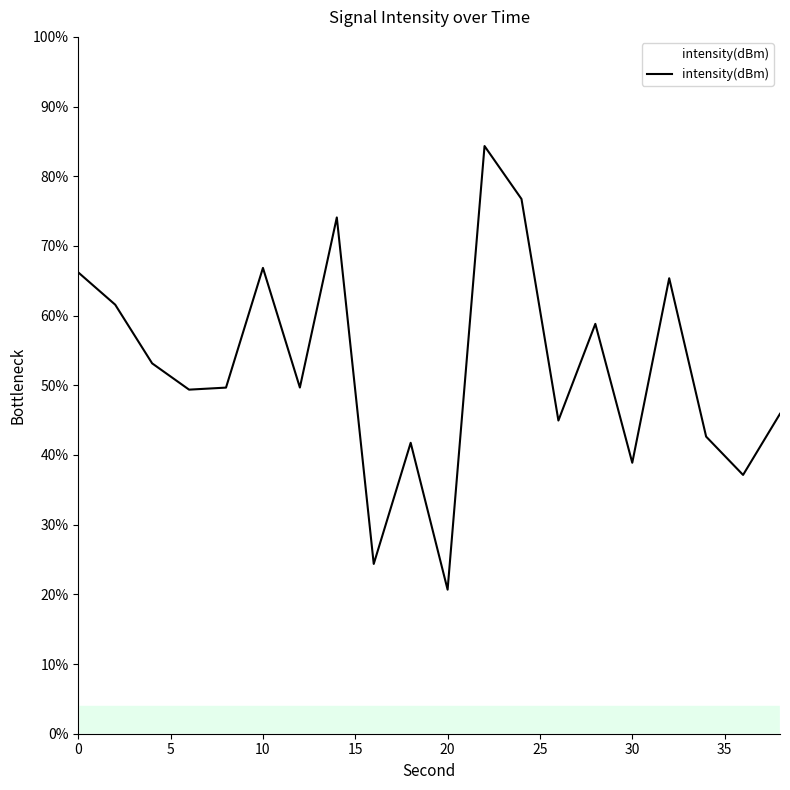

What is the greatest value displayed?

84.3